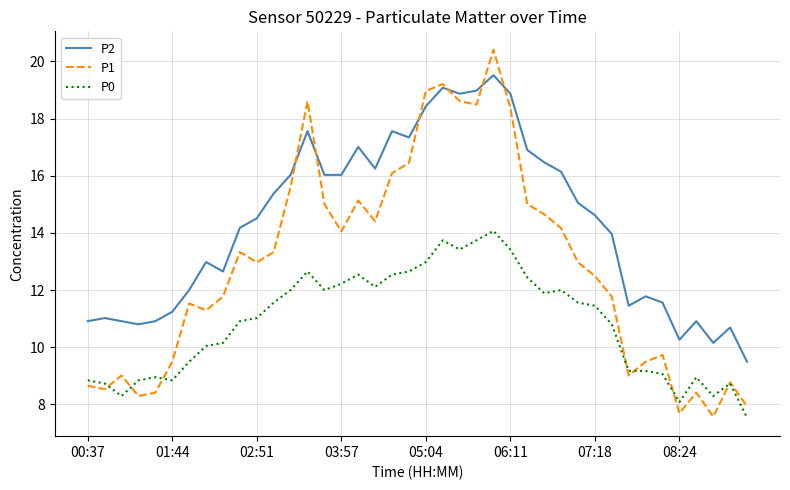

List the series in order of their peak value, lowest first.

P0, P2, P1